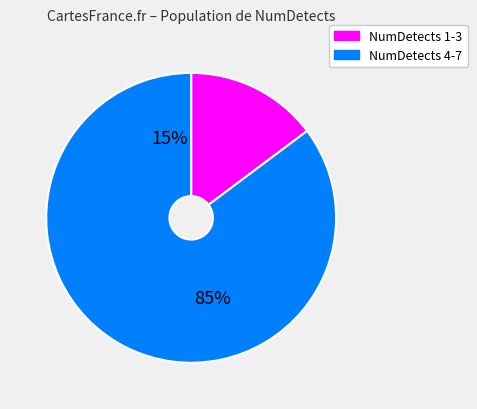

Does 2 account for over 50% of the chart?

No